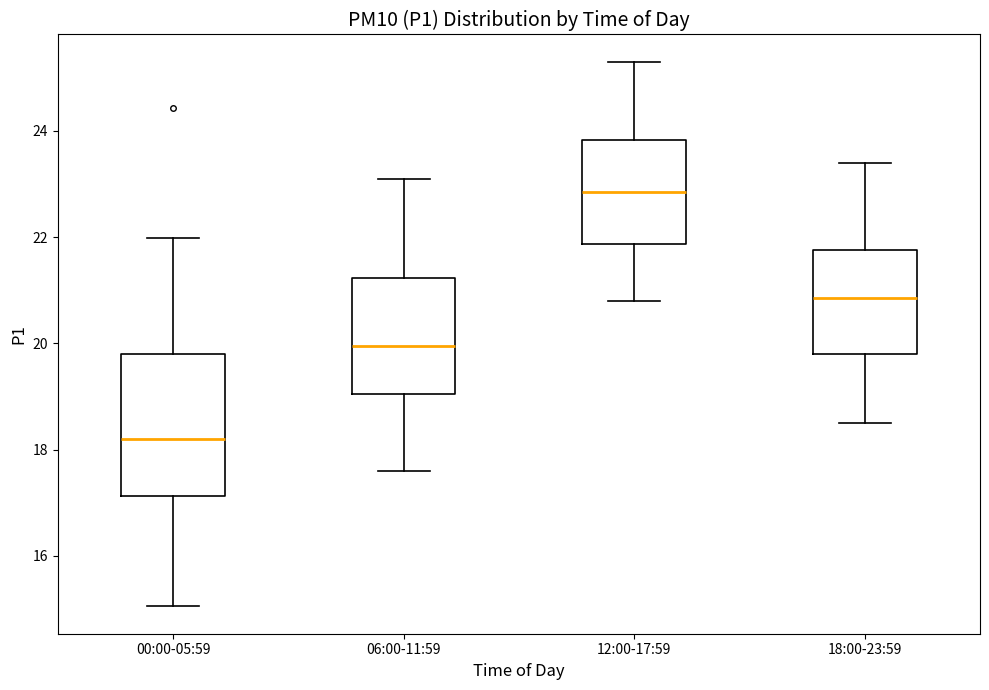

Comparing the boxes themselves (not the whiskers), which one is the tallest?

00:00-05:59